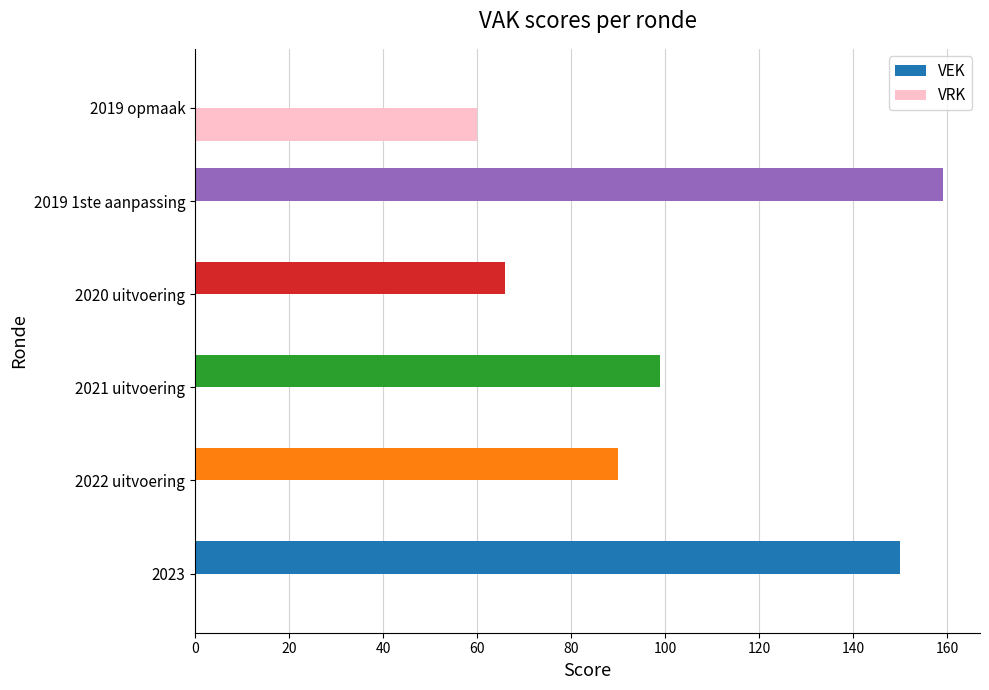

Count the number of categories in the chart.

6